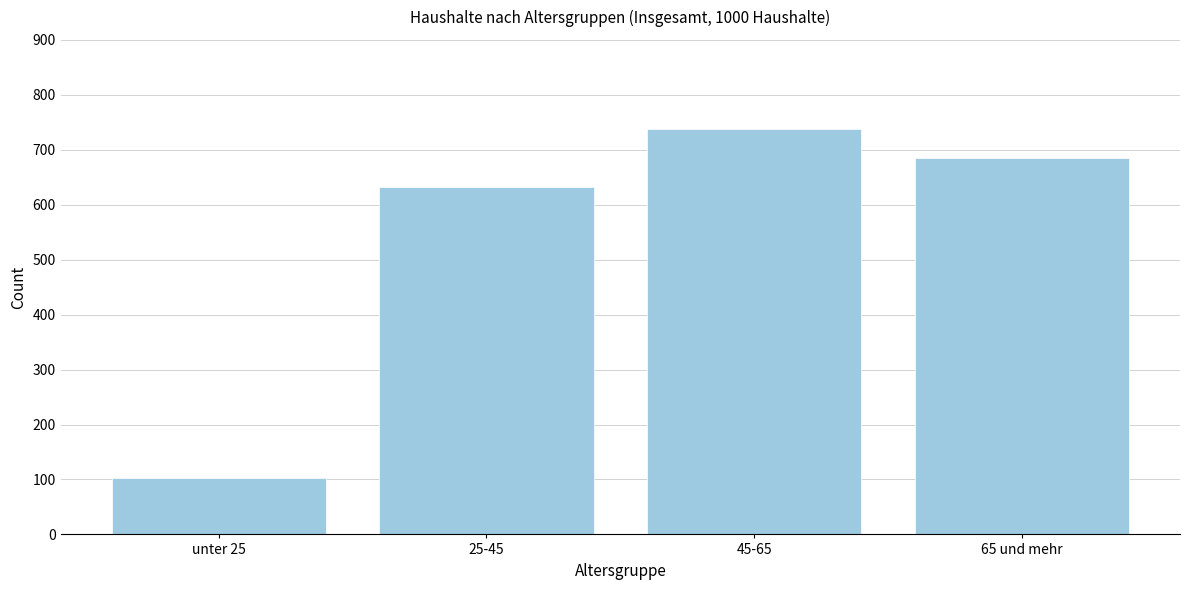

Reading left to right, list all the values displayed in this chart.

unter 25=102.6	25-45=633.1	45-65=738.7	65 und mehr=684.6